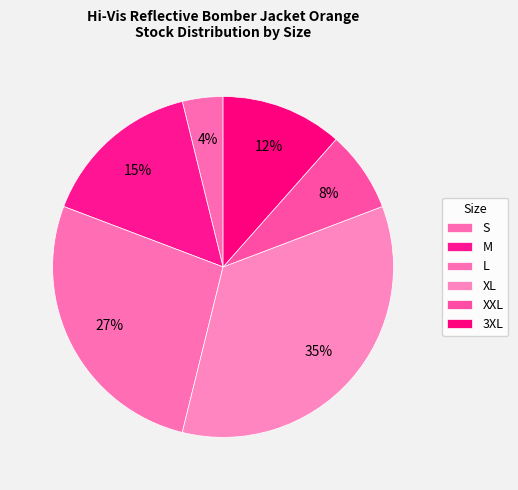

The S slice represents 1% of the pie. True or false?

False